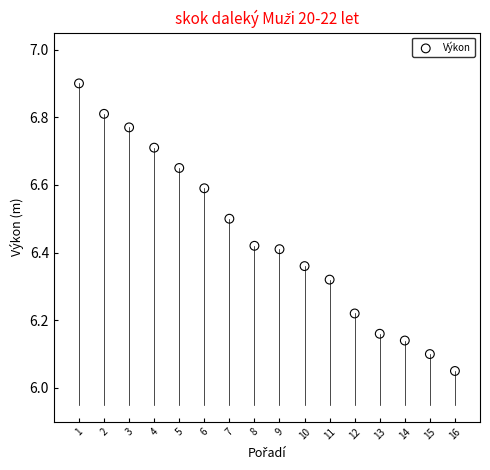

What is the range of X values (max minus min)?

15.0